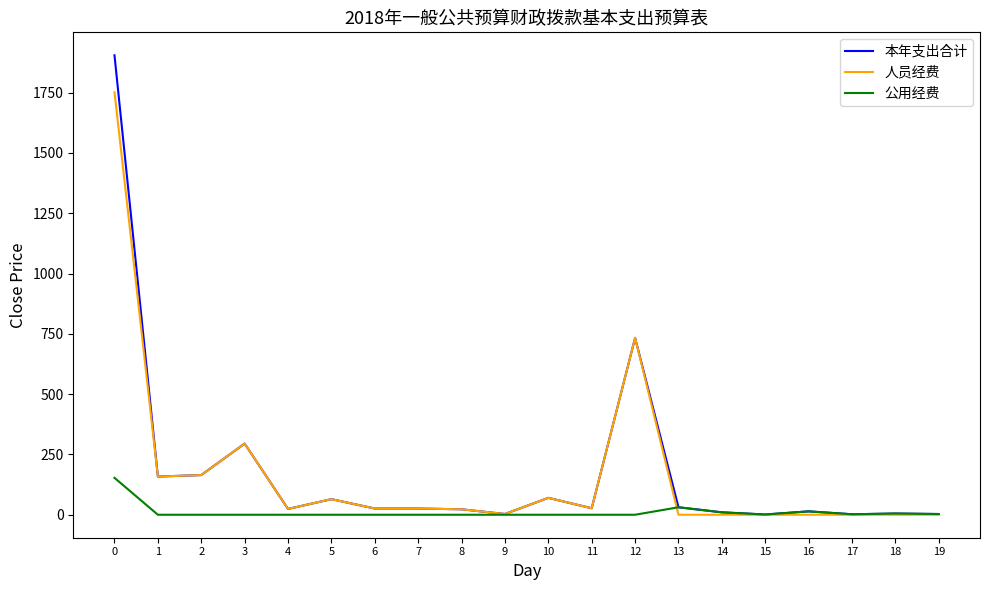

List the series in order of their peak value, lowest first.

公用经费, 人员经费, 本年支出合计